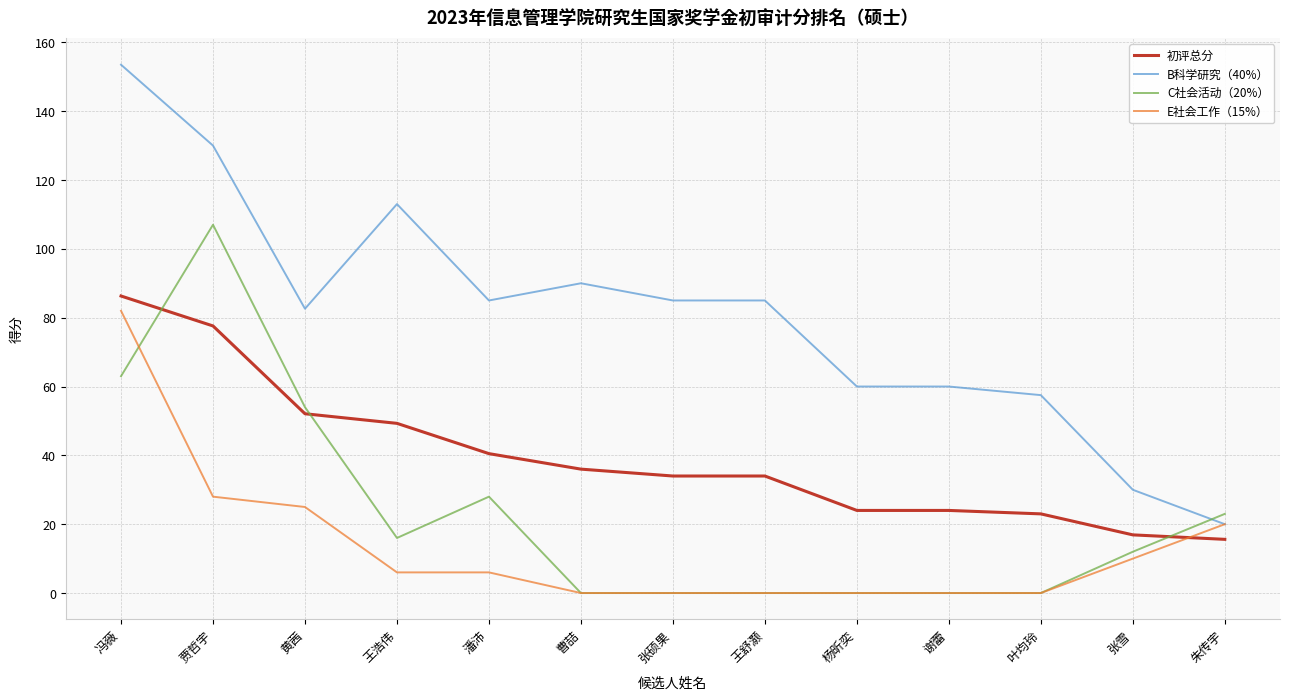

What is the maximum value for B科学研究（40%）?

153.5